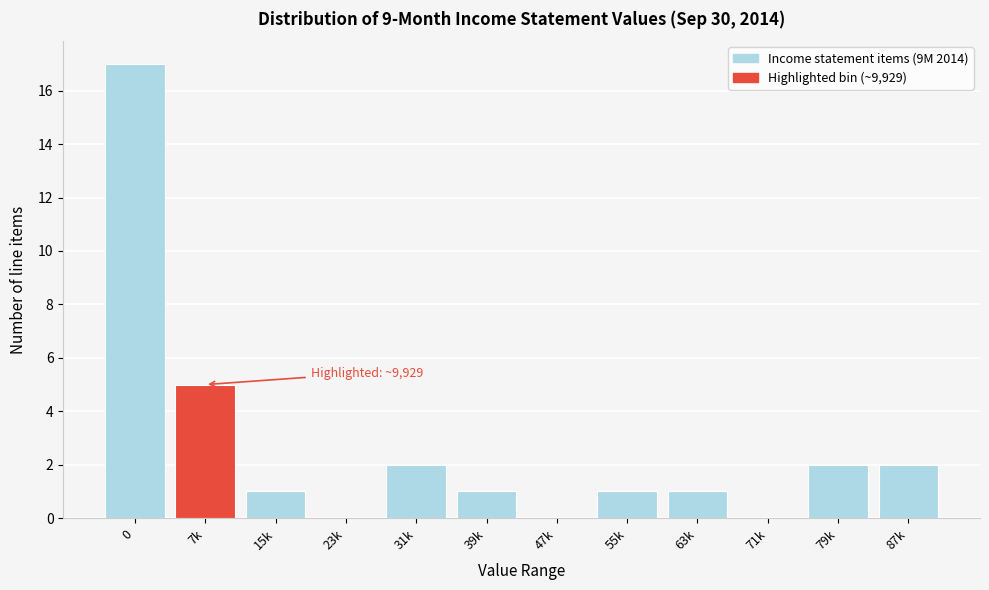

Reading left to right, extract all data points from this chart.

0=17	7k=5	15k=1	23k=0	31k=2	39k=1	47k=0	55k=1	63k=1	71k=0	79k=2	87k=2